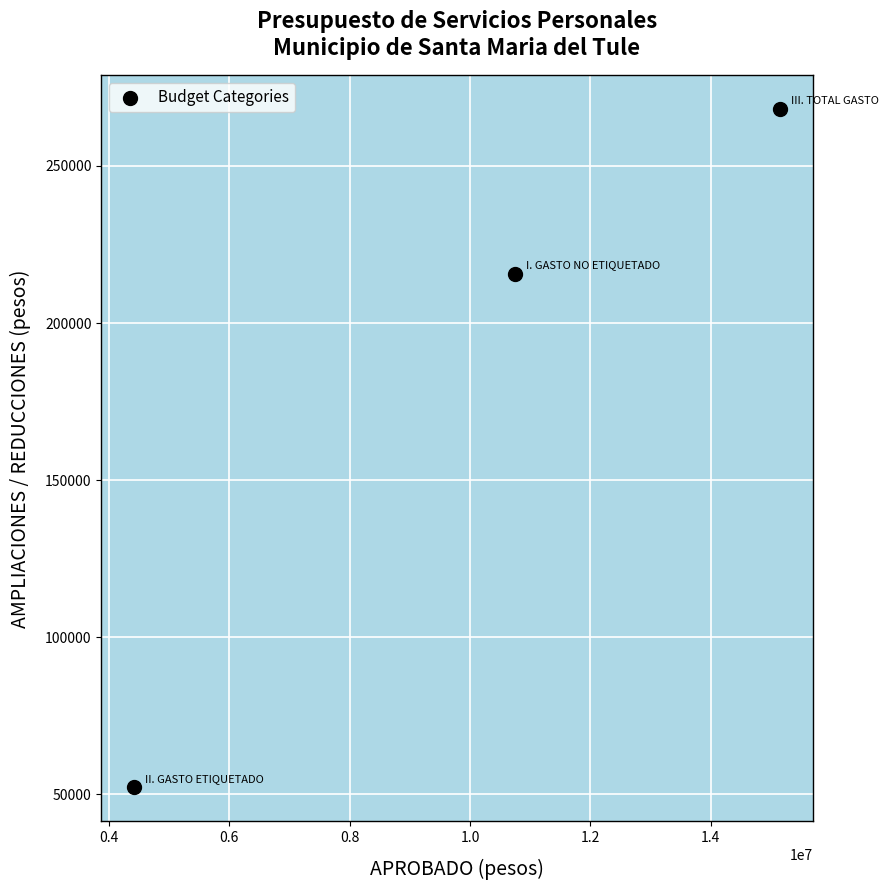

What is the range of Y values (max minus min)?

215712.3